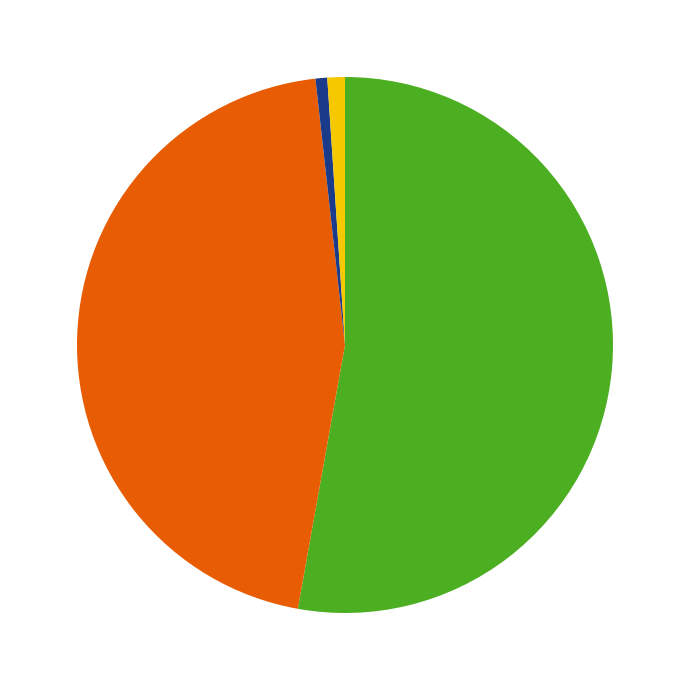

Is there any slice that represents more than half of the pie?

Yes